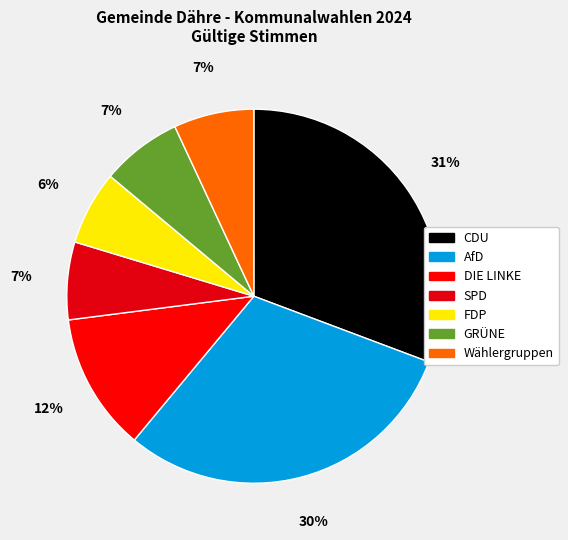

Which has a higher value, Wählergruppen or FDP?

Wählergruppen